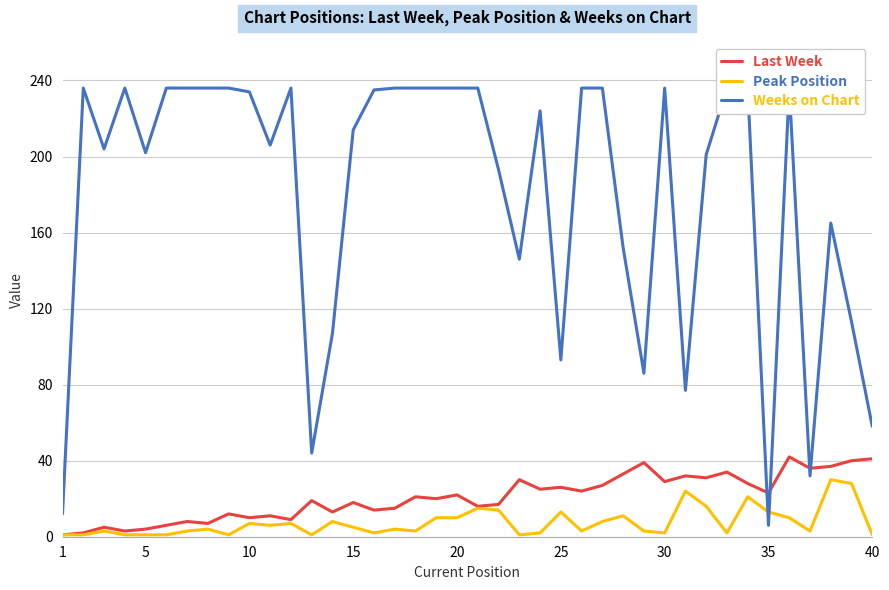

What is the maximum value shown in the chart?

236